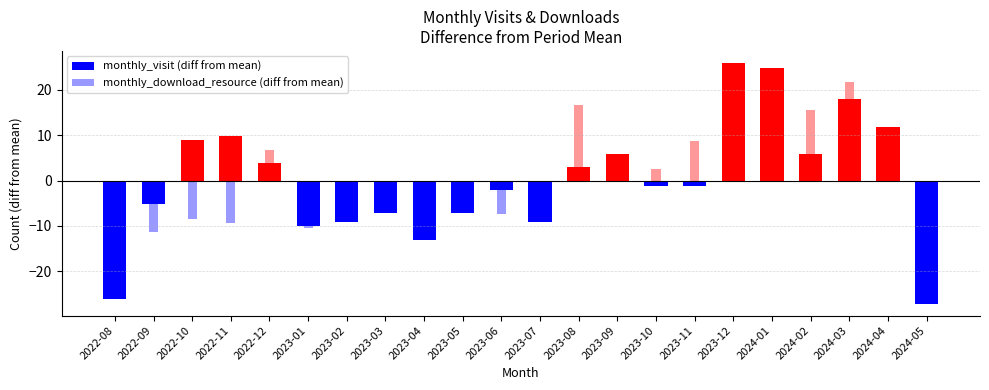

What is the label of the 18th bar from the right?

2022-12